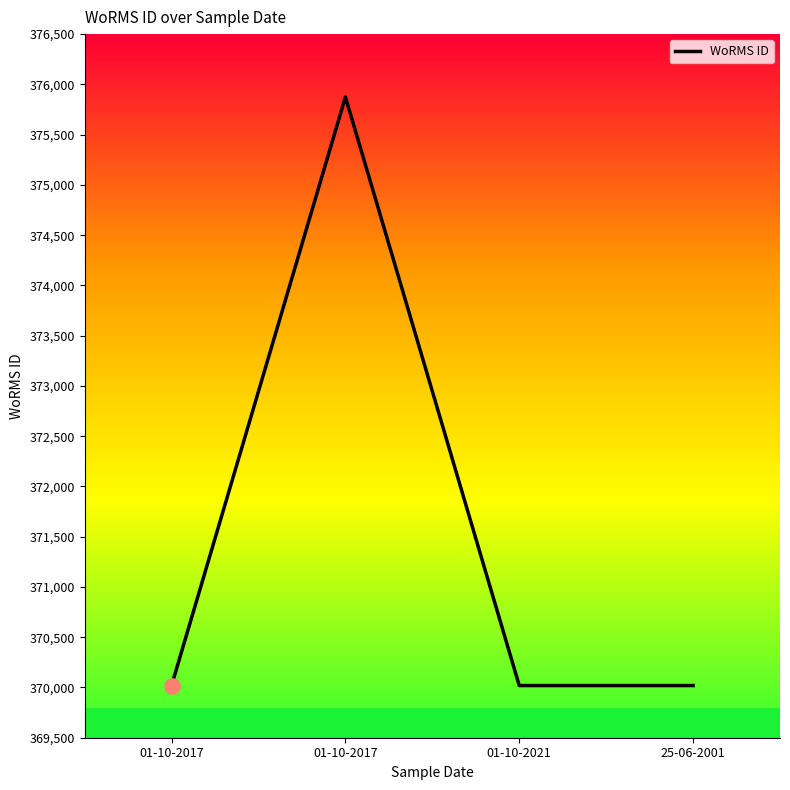

What is the change in value from 01-10-2017 to 25-06-2001?

-5855